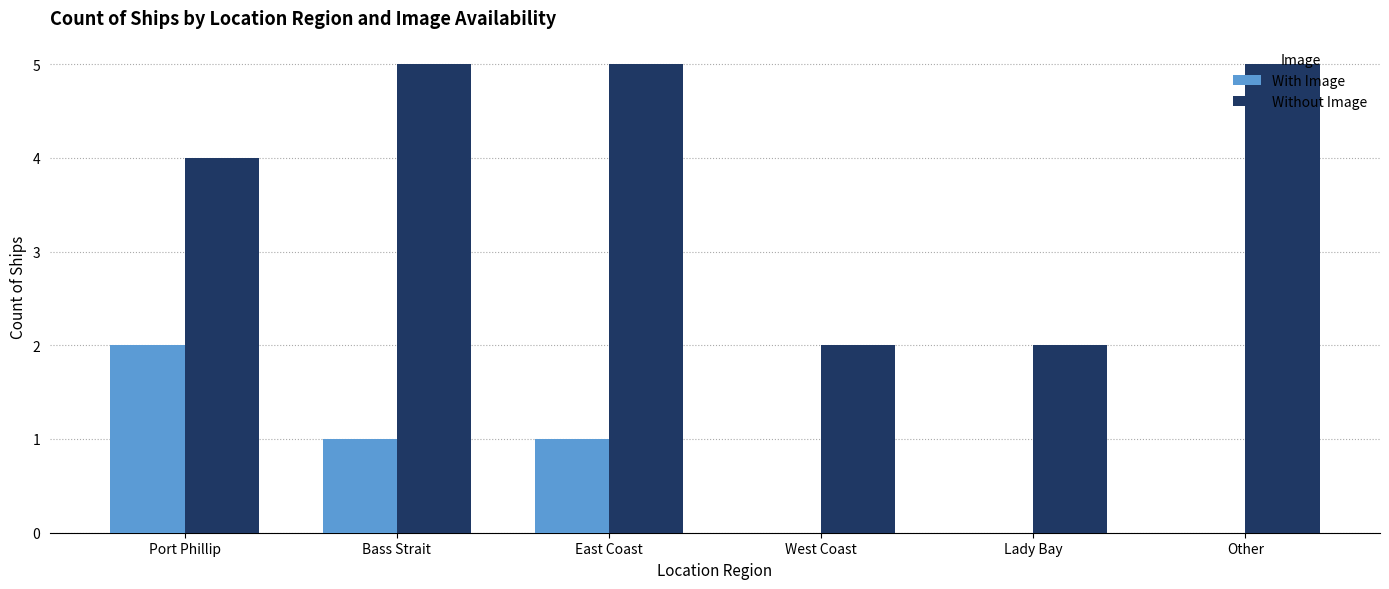

What is the total value across all series at East Coast?

6